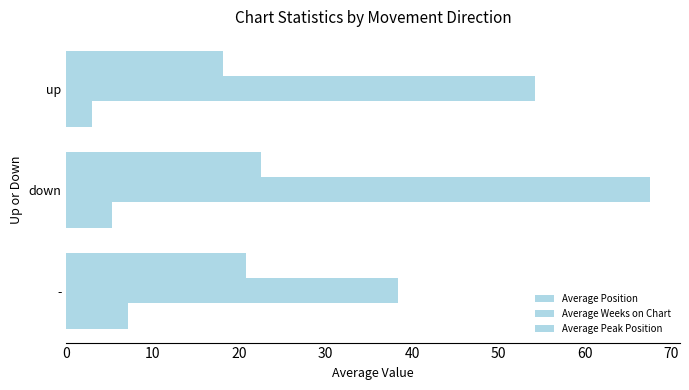

What is the maximum value for Average Peak Position?

7.1